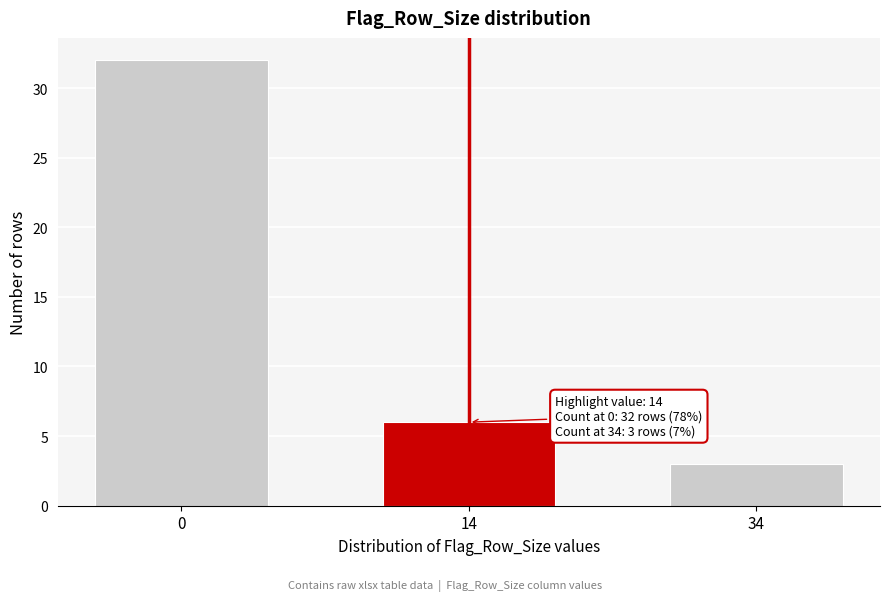

Reading left to right, transcribe all the data shown in this chart.

32	6	3